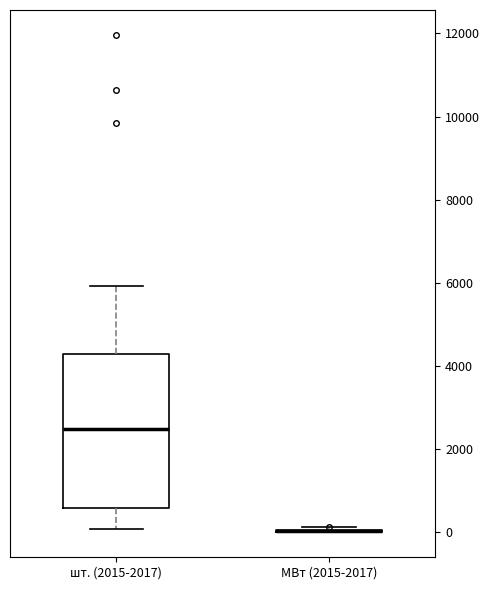

Reading left to right, transcribe this box plot: for each box, give where its median line is, the range the box spans, and where its two whiskers end, as read against the y-axis. The values are not printed on the chart, so give them approximately, as read against the axis.

шт. (2015-2017): median 2400, box 600 to 4200, whiskers 0 to 6000
МВт (2015-2017): box collapsed to a line at 0, whiskers 0 to 200